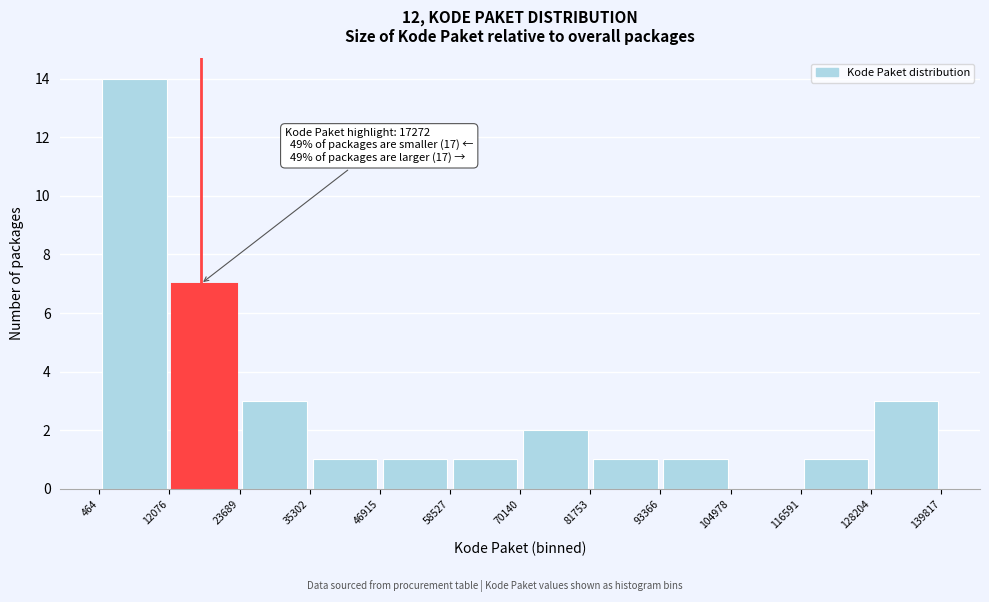

Over which range of the x-axis is the bar tallest?

464 to 12076